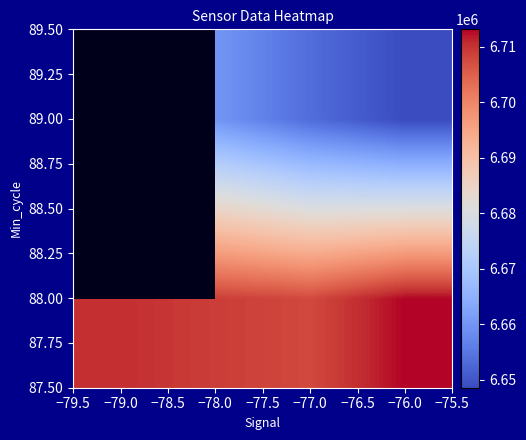

Between −76.0 and −78.0, which is larger?

−76.0